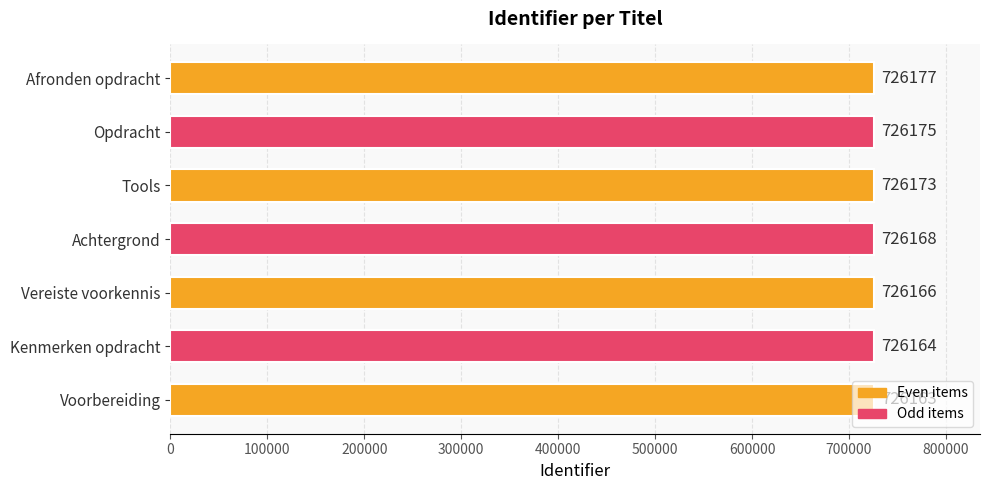

Are the bars grouped side by side (vs. stacked)?

No